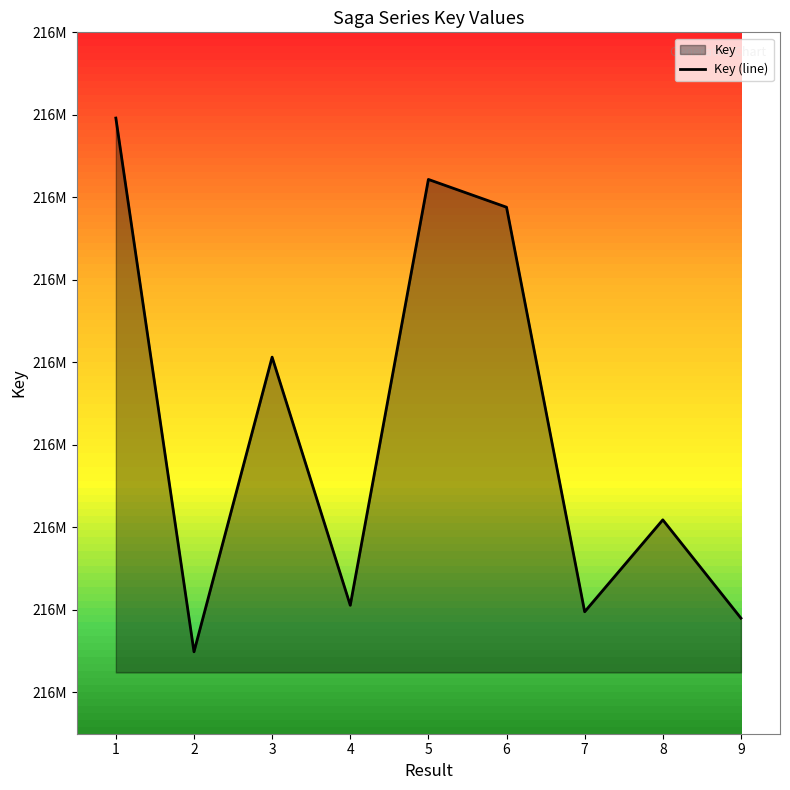

What is the change in value from 3 to 8?

-39437